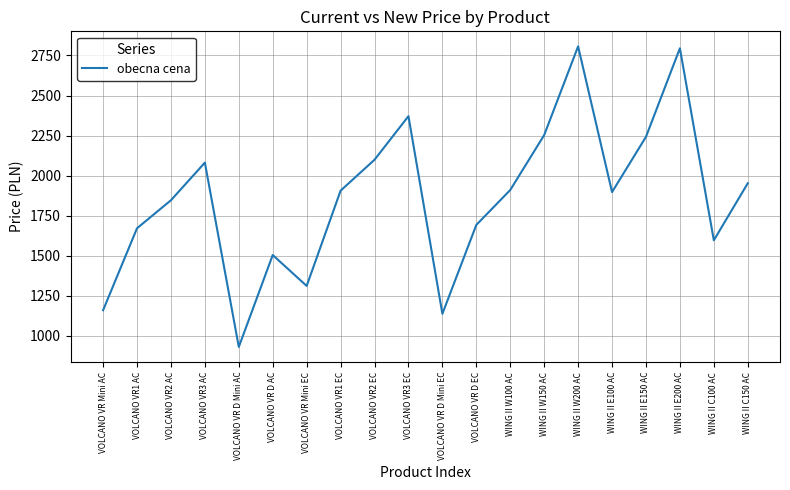

The value at WING II W100 AC is 1910. True or false?

True